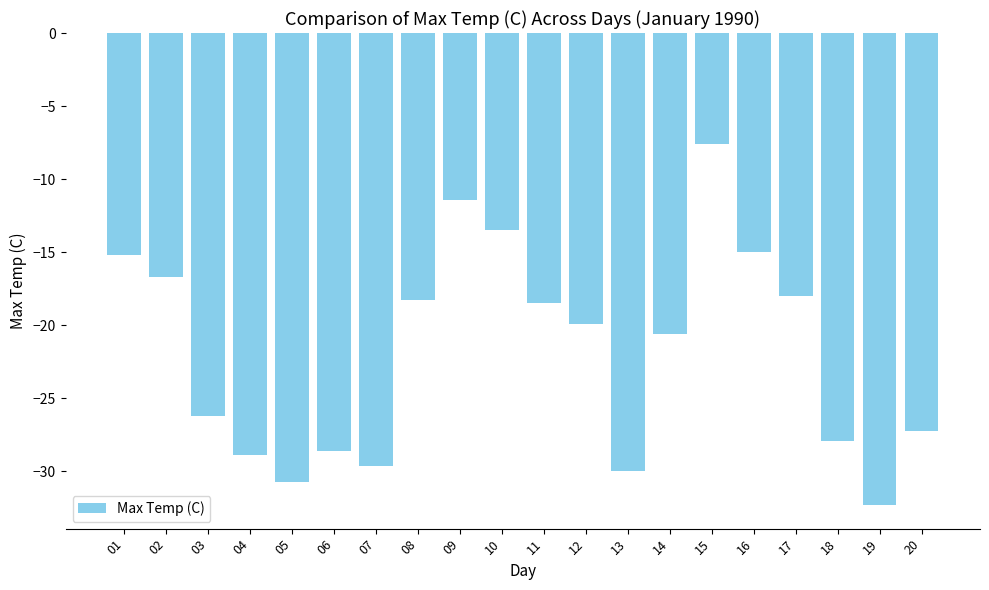

What is the change in value from 06 to 11?

+10.1